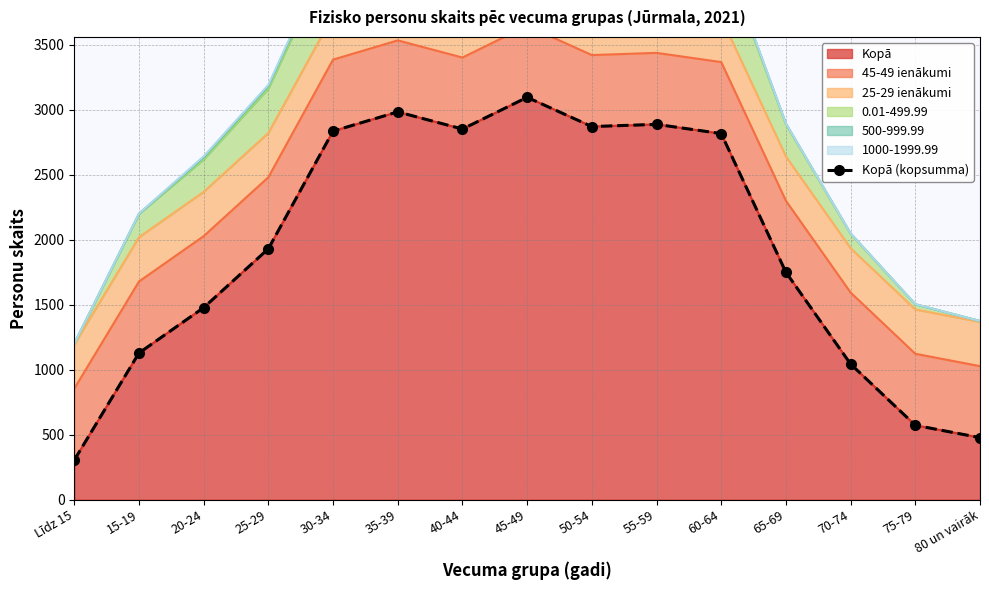

True or false: there are more than 2 points higher than both neighbors.

True